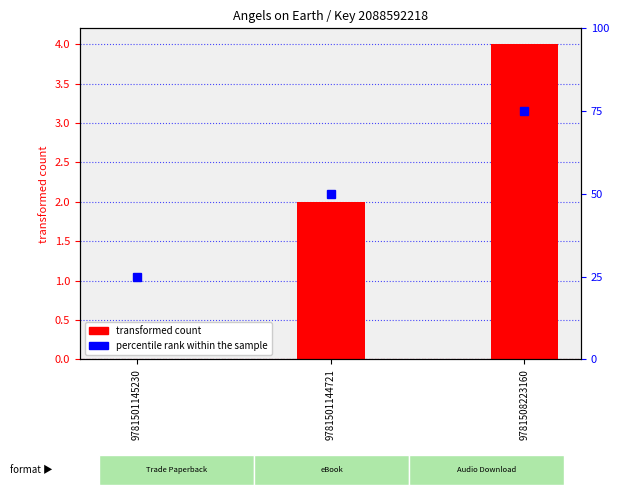

Are the bars horizontal?

No